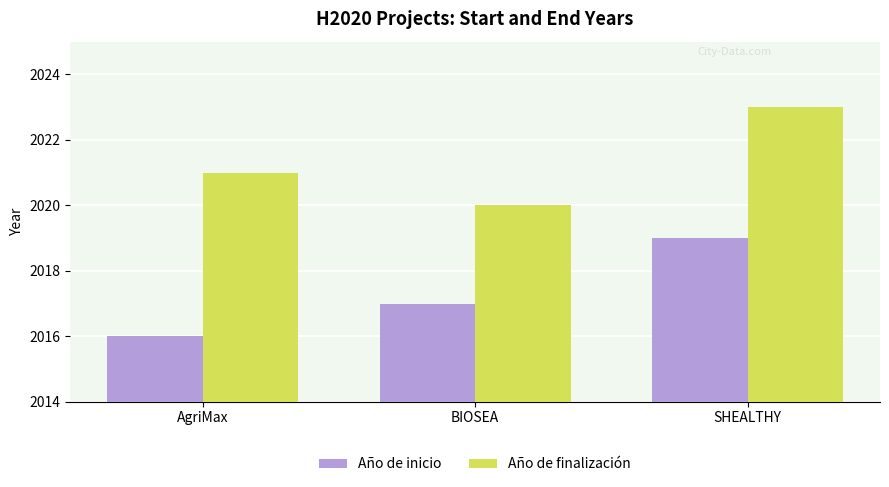

What is the sum of all Año de finalización values?

6064